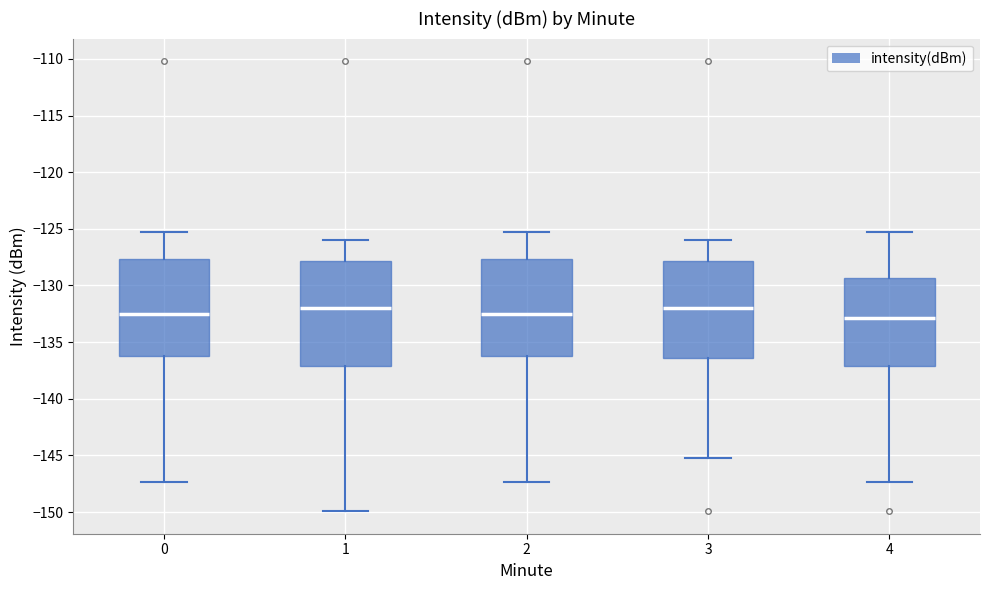

Where is the lower edge of the box at x = 2 on the y-axis? The values are not printed on the chart, so give them approximately, as read against the axis.

-136.0